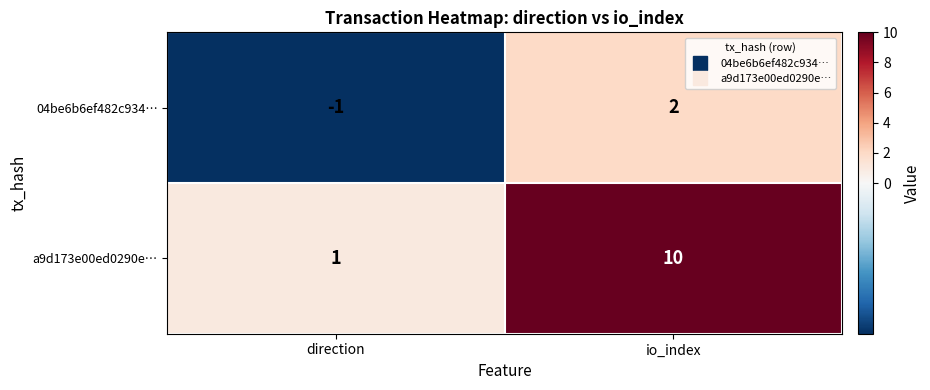

What is the difference between the 04be6b6ef482c934… values at io_index and direction?

3